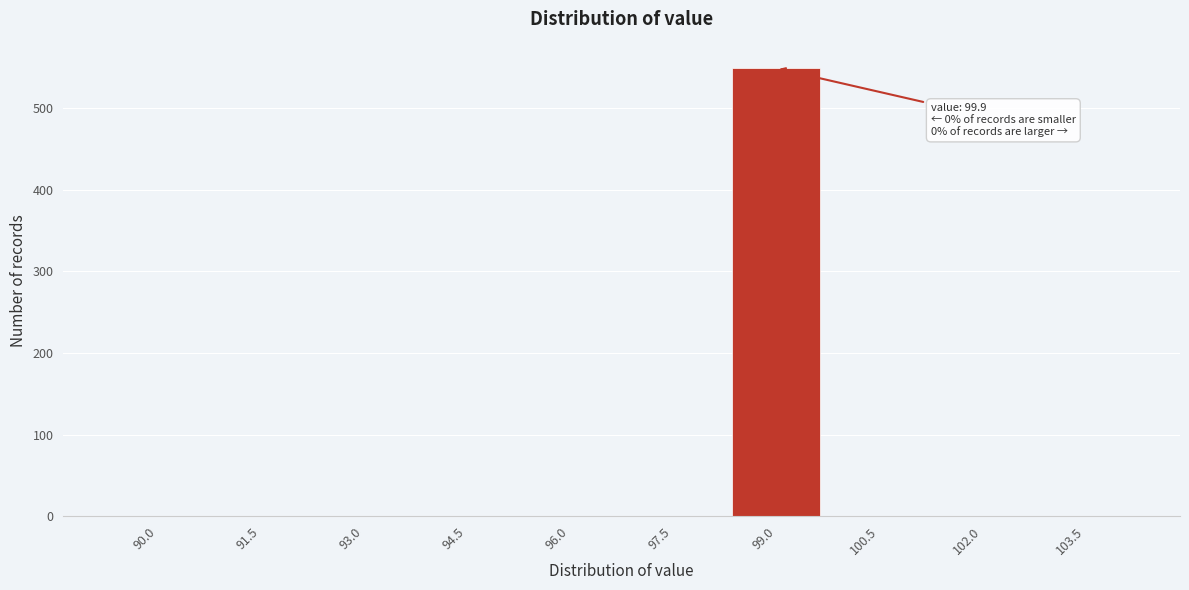

Reading left to right, transcribe all the data shown in this chart.

90.0=0	91.5=0	93.0=0	94.5=0	96.0=0	97.5=0	99.0=549	100.5=0	102.0=0	103.5=0